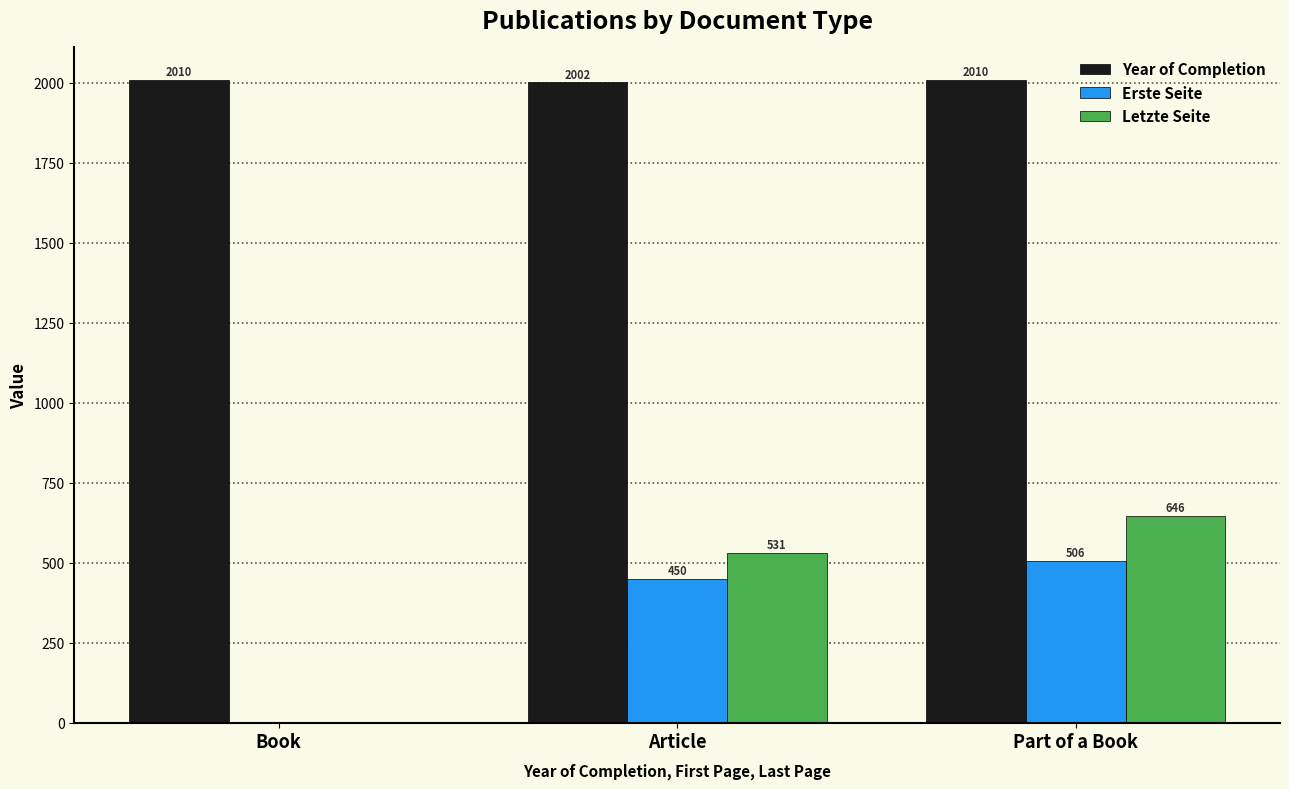

Read the Erste Seite value at Part of a Book.

506.0